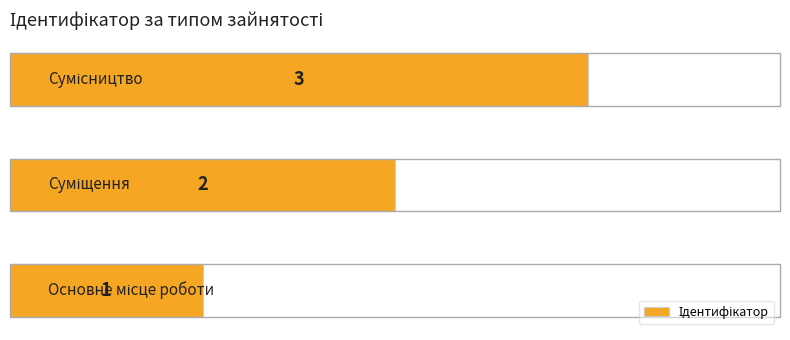

What is the sum of all values?

6